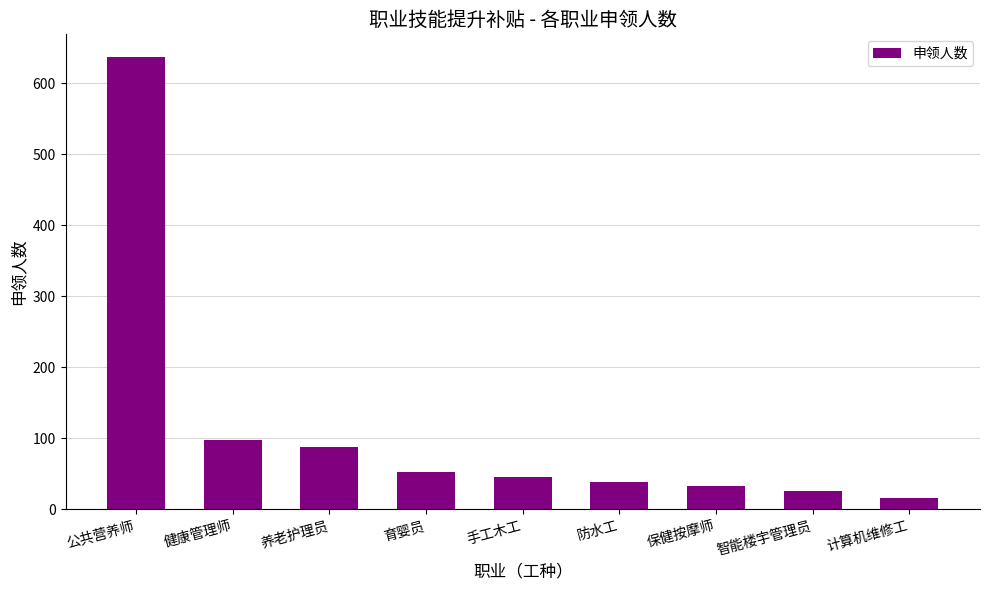

What is the approximate value at 公共营养师, to the nearest 50?

650